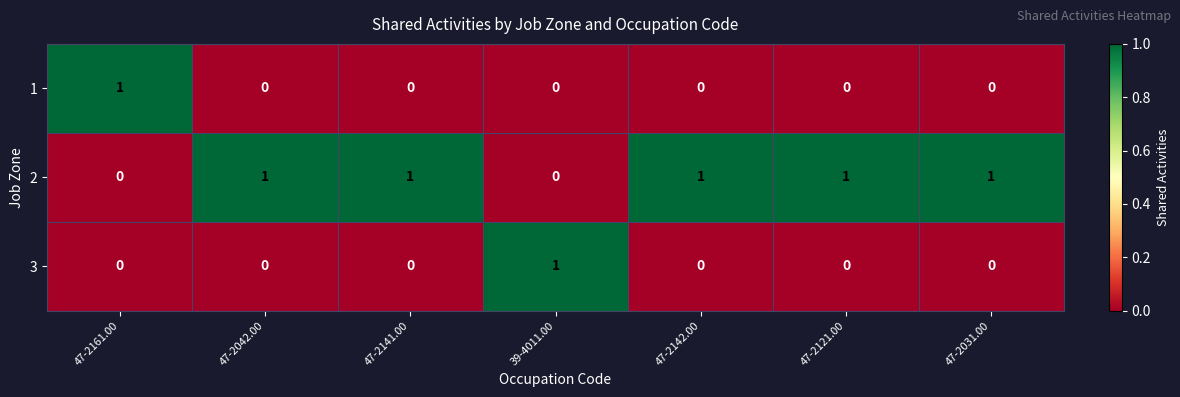

Is the value of 2 at 47-2142.00 greater than the value of 1 at 39-4011.00?

Yes